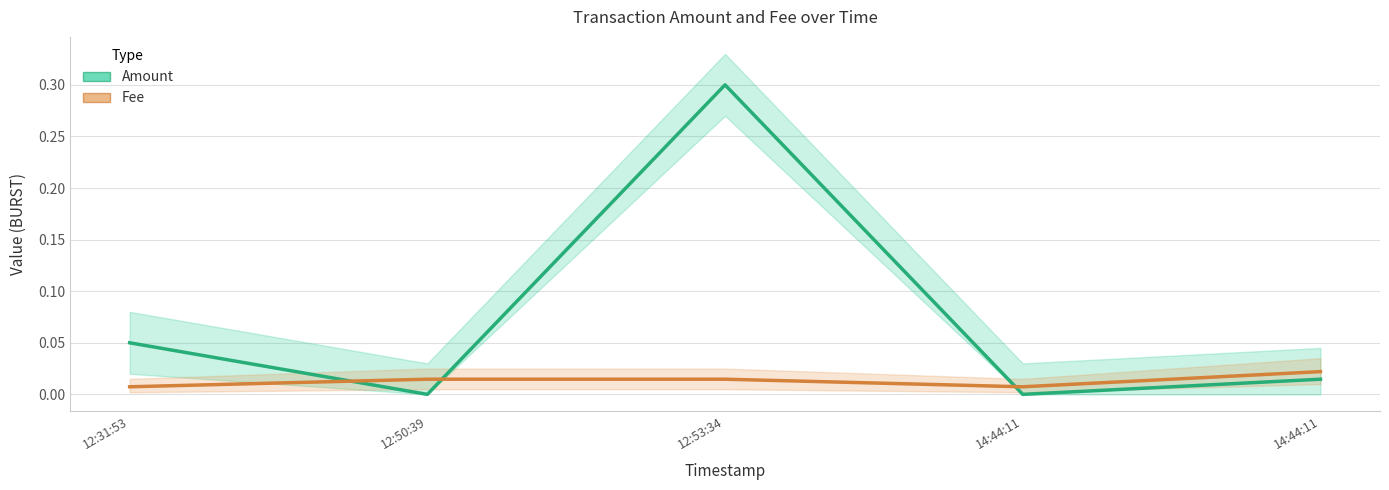

Count the Fee values in the range 0 to 1.

5